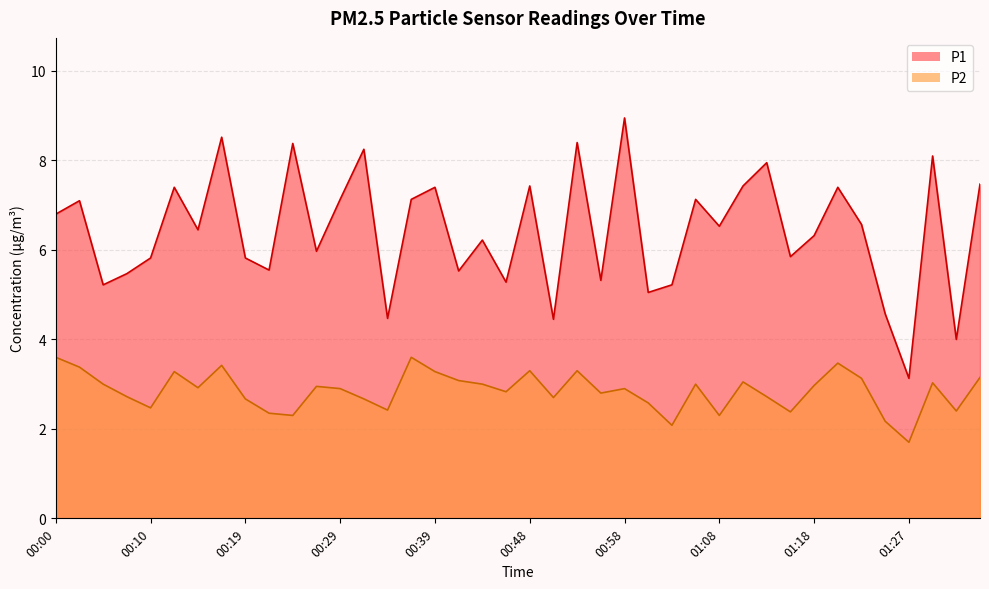

What is the minimum value shown in the chart?

1.7